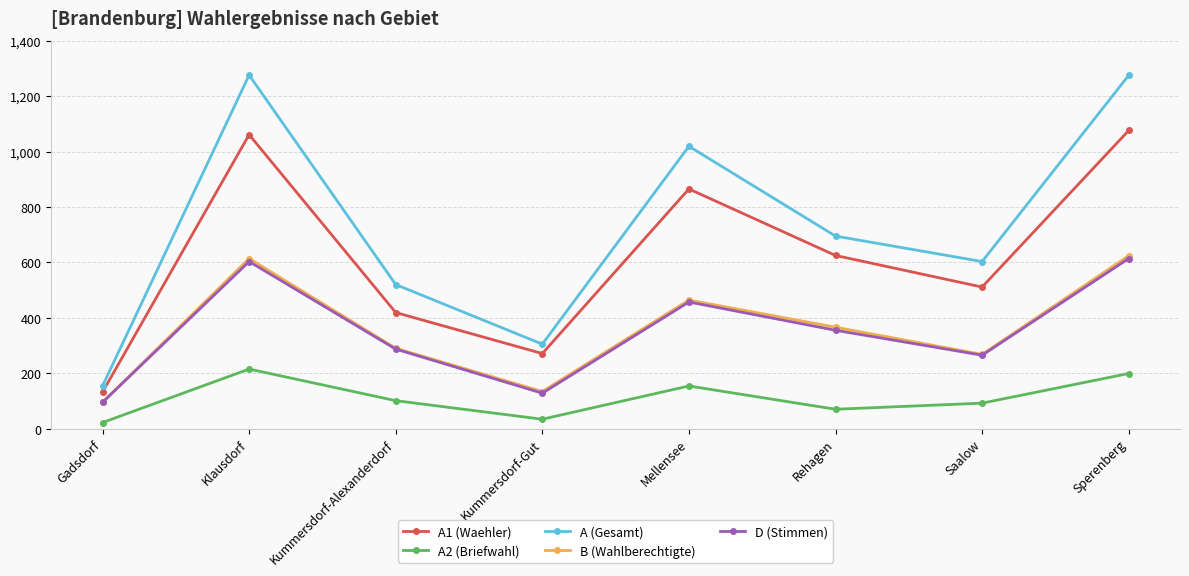

True or false: A1 (Waehler) and B (Wahlberechtigte) cross at least once.

False